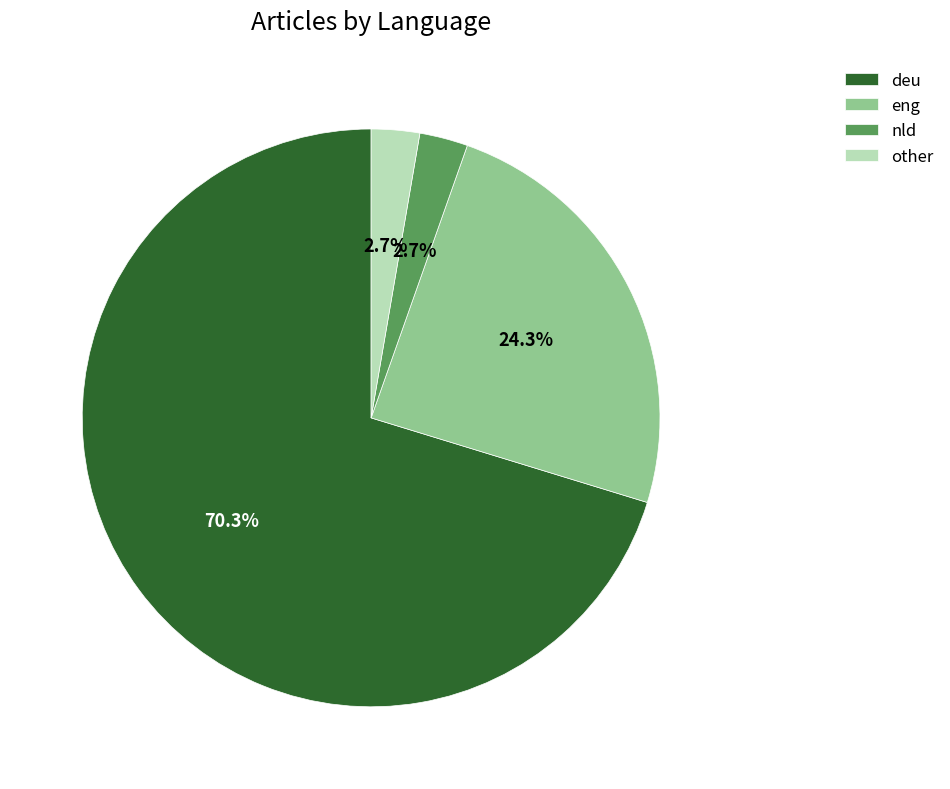

To the nearest percent, what is the difference between the deu and eng slice percentages?

46%